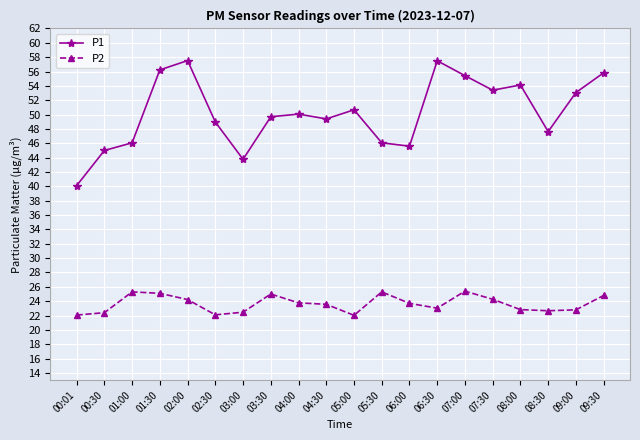

Where is the first local minimum for P1?

03:00